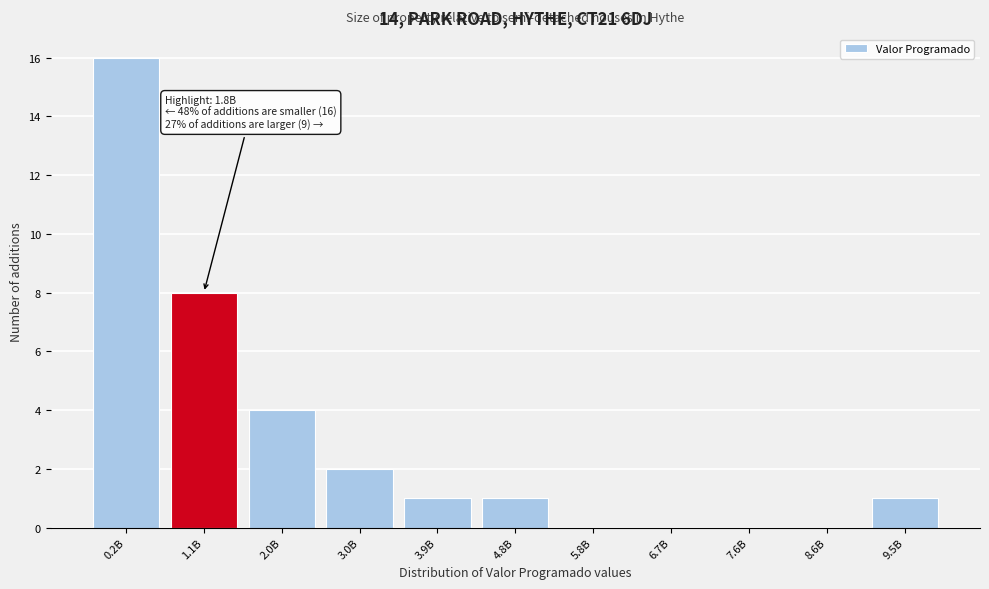

Reading left to right, list all the values displayed in this chart.

0.2B=16	1.1B=8	2.0B=4	3.0B=2	3.9B=1	4.8B=1	5.8B=0	6.7B=0	7.6B=0	8.6B=0	9.5B=1